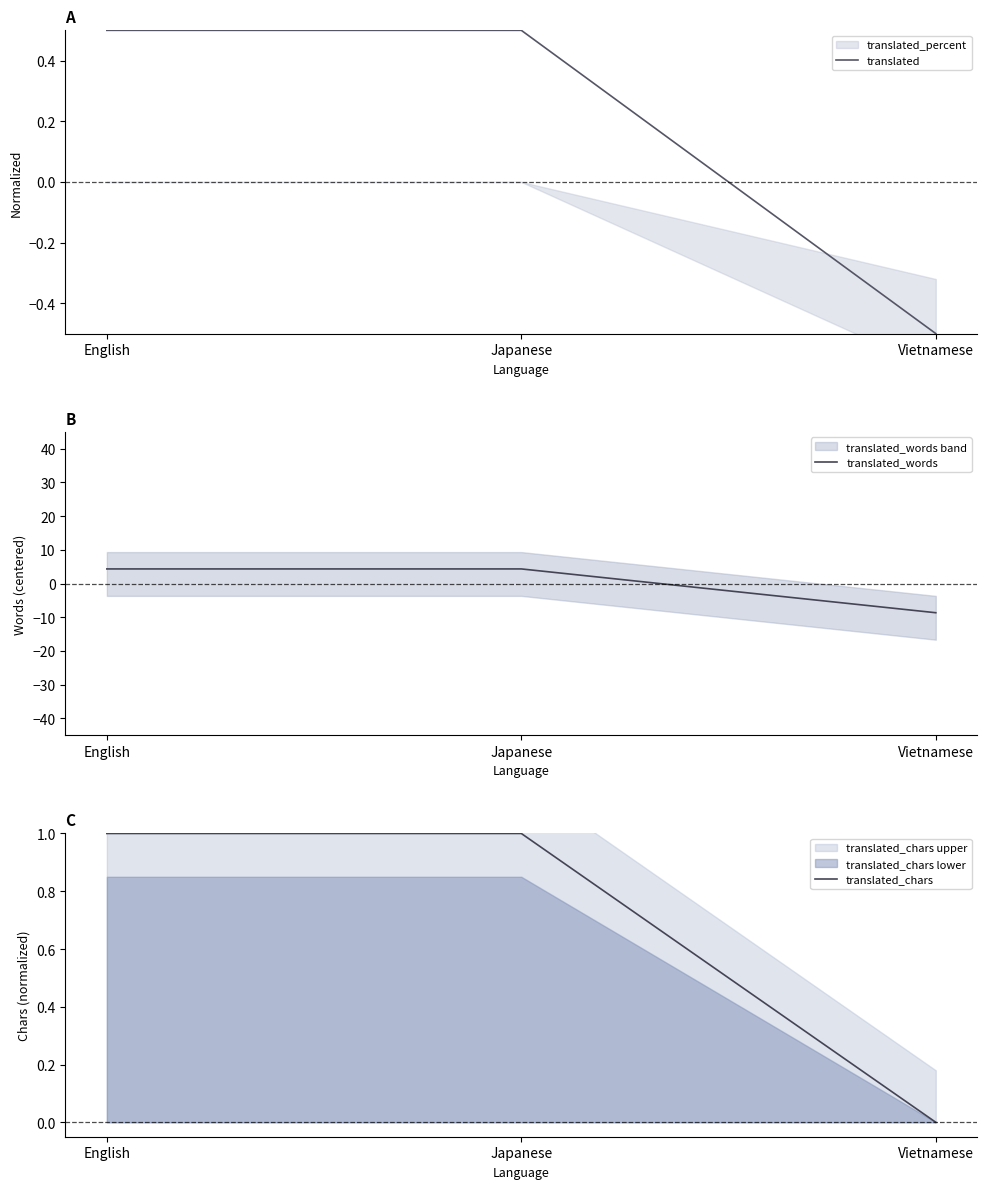

Where is translated nearest to the value 0?

English